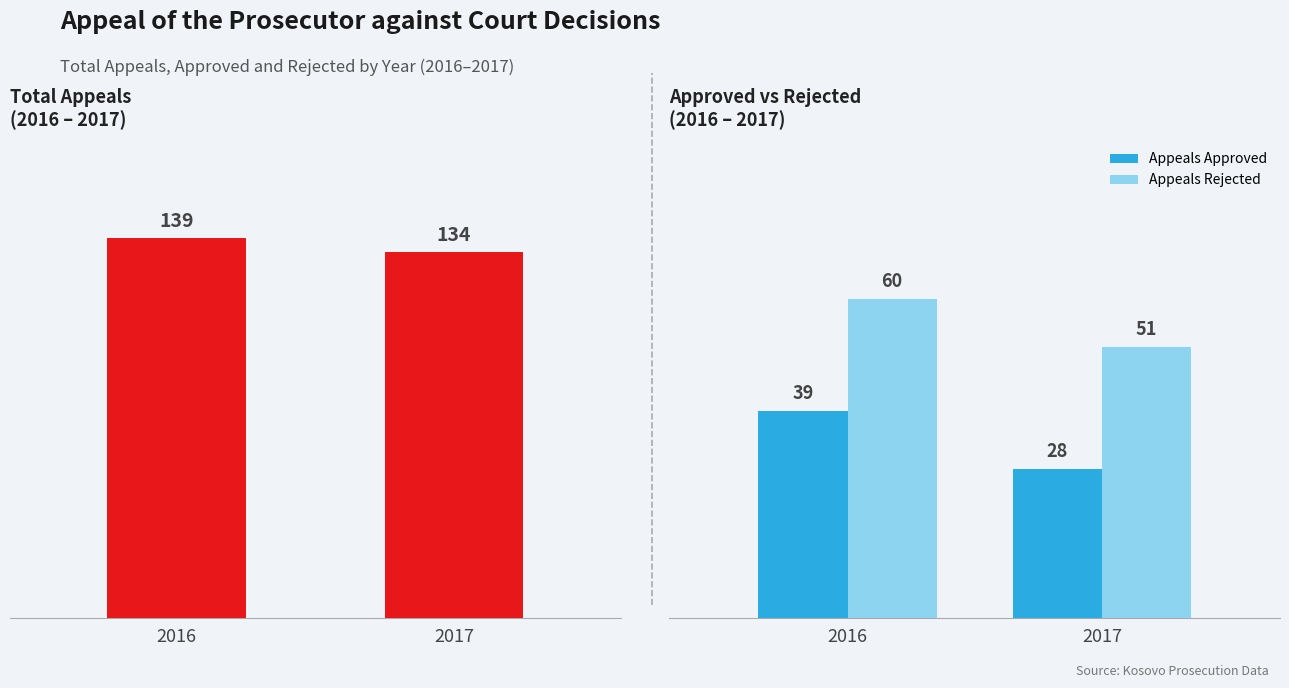

At which label does Appeals Approved reach its peak?

2016